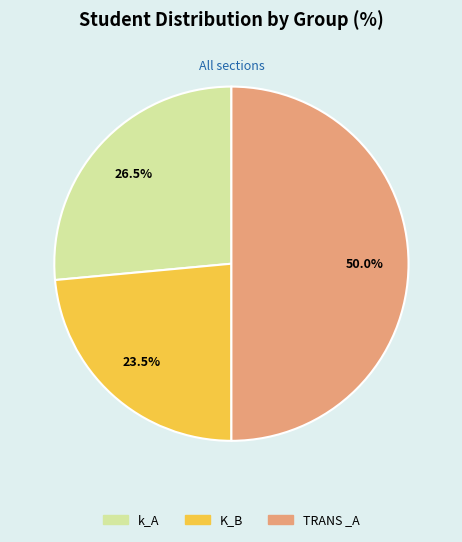

Between K_B and k_A, which is larger?

k_A